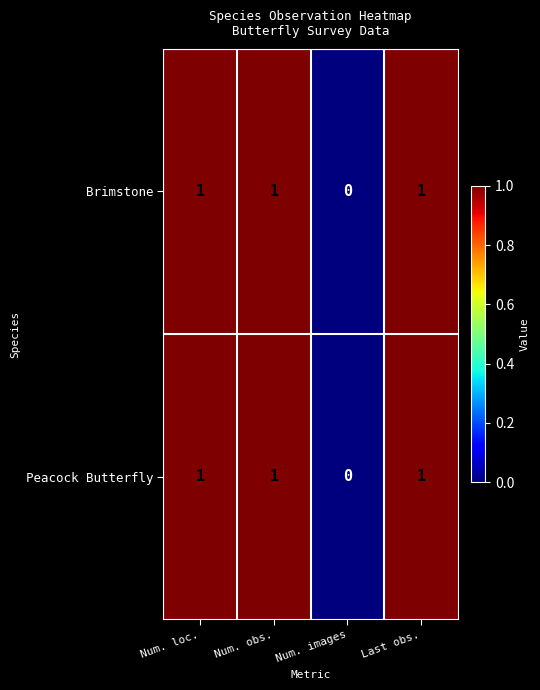

Reading right to left, extract all data points from this chart.

Brimstone: Last obs.=1	Num. images=0	Num. obs.=1	Num. loc.=1
Peacock Butterfly: Last obs.=1	Num. images=0	Num. obs.=1	Num. loc.=1